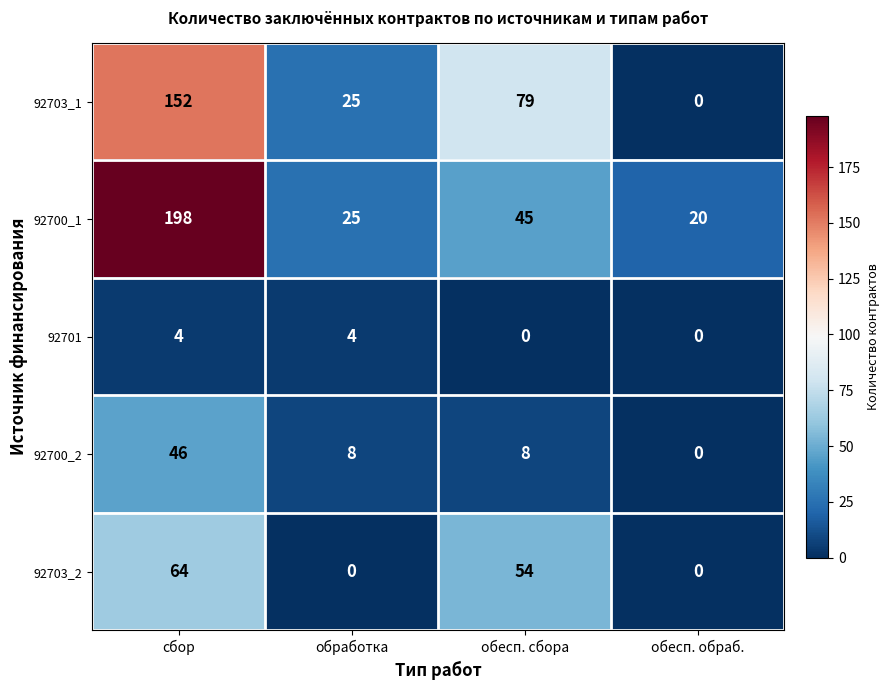

Which series has the largest total across all categories?

92700_1